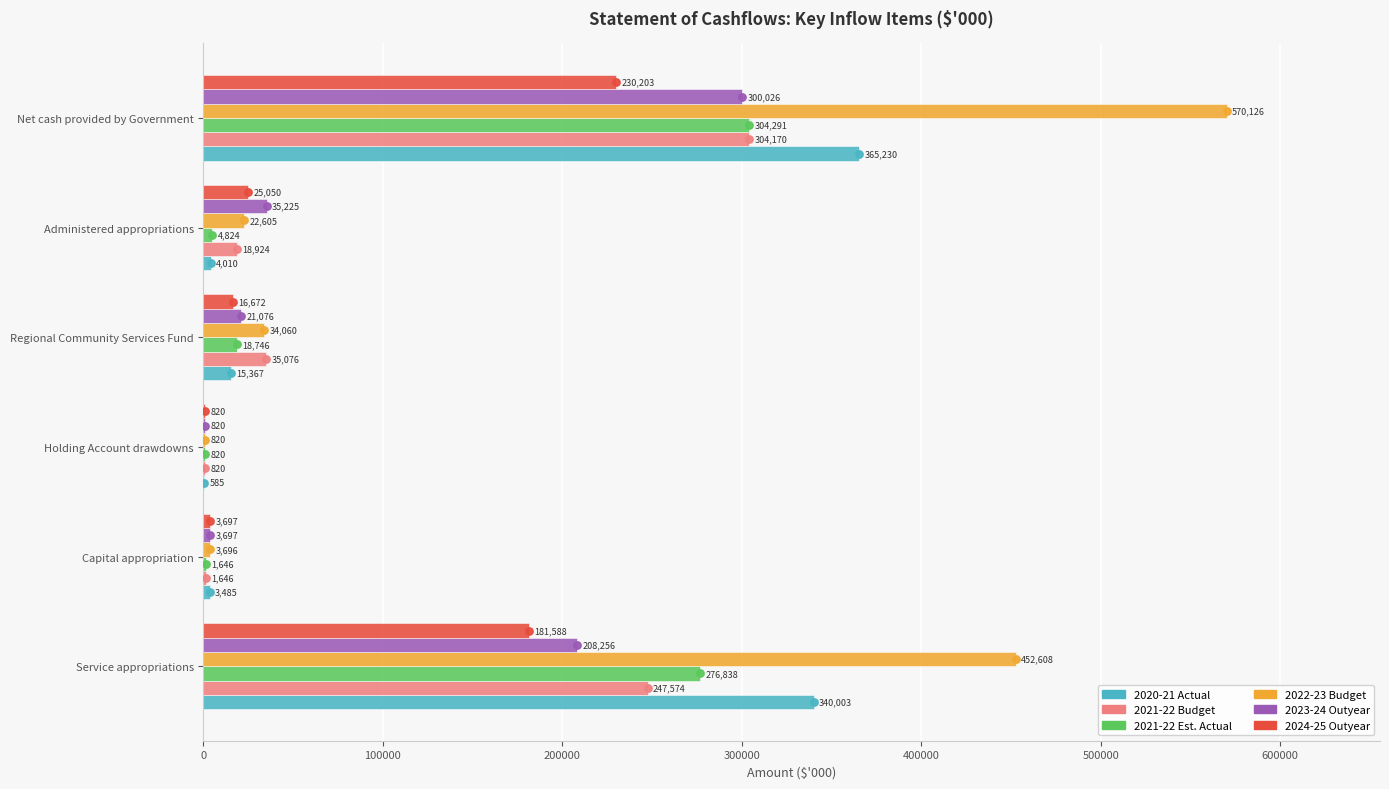

At how many categories does at least one series exceed 88419?

2